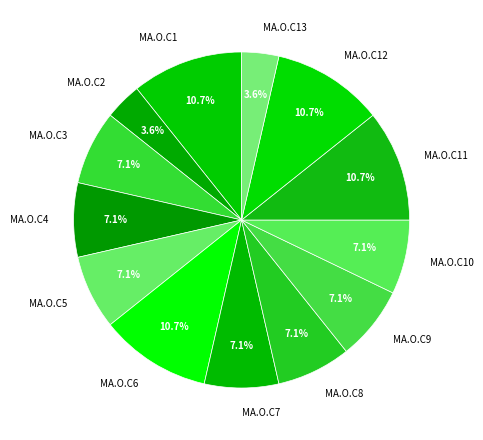

Is there any slice that represents more than half of the pie?

No